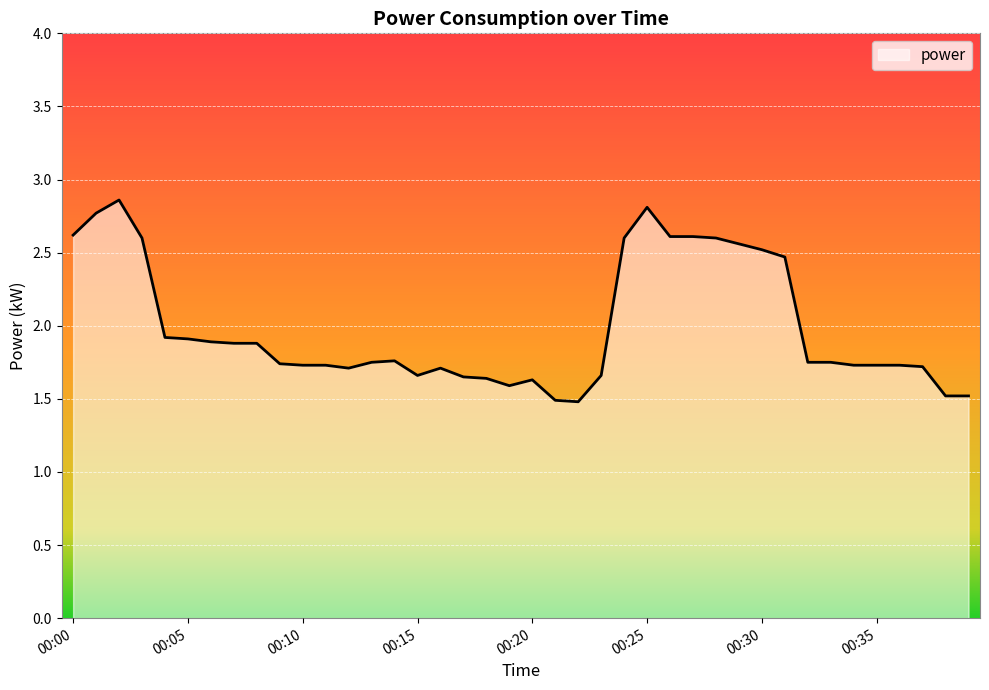

What is the difference between the second highest and second lowest values?

1.3